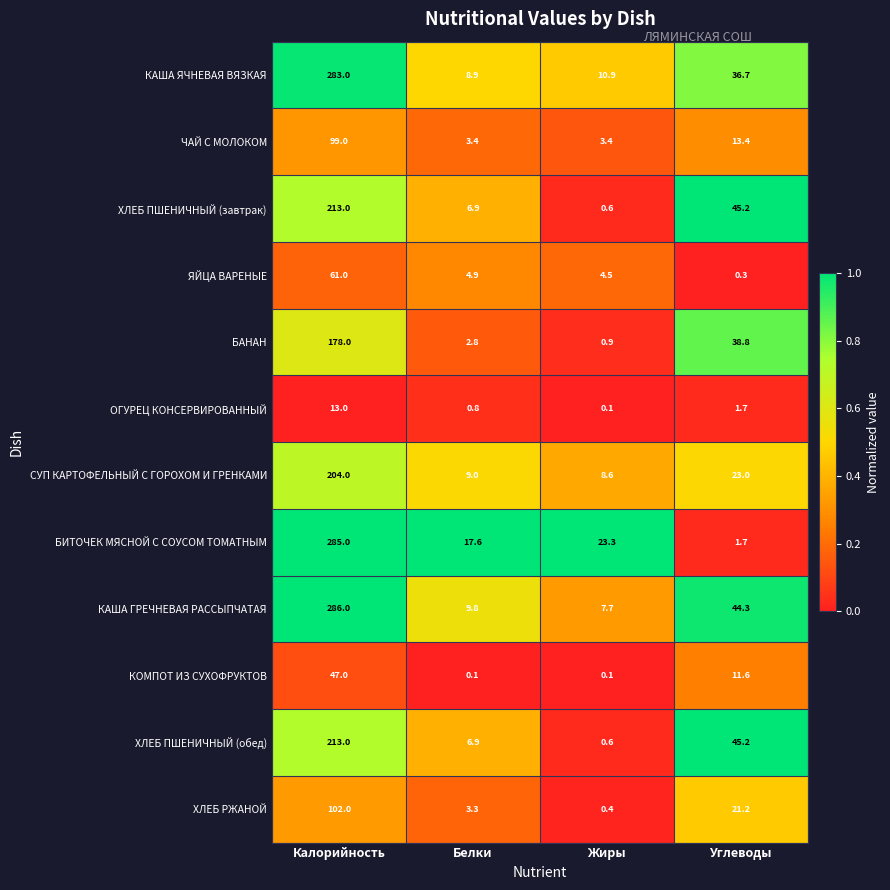

What is the approximate value of ЯЙЦА ВАРЕНЫЕ at Углеводы?

0.3